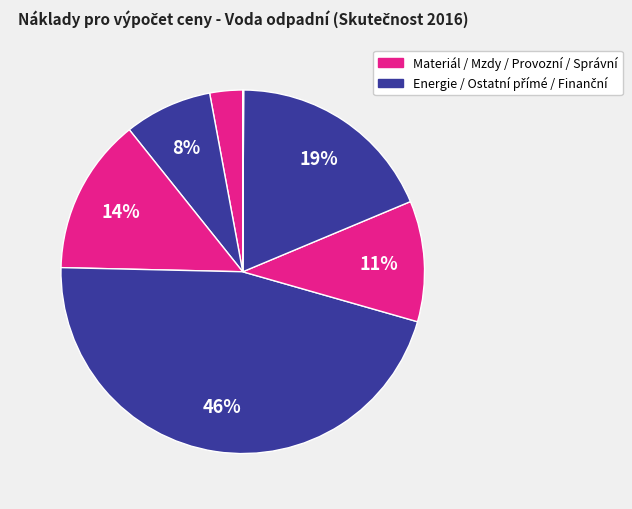

Is there a majority slice in this chart?

No